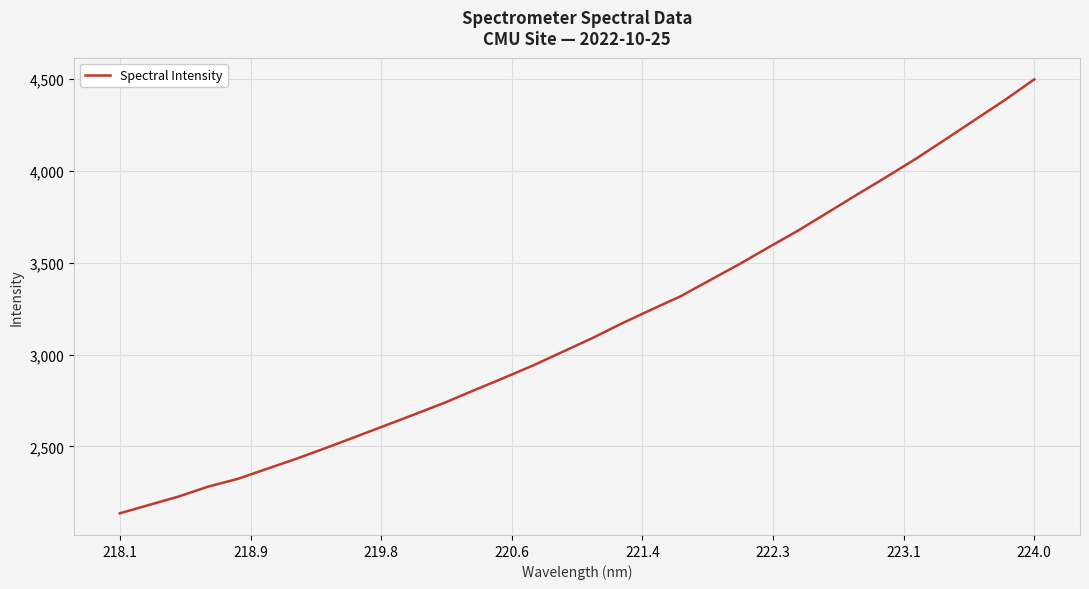

What is the greatest value displayed?

4498.7